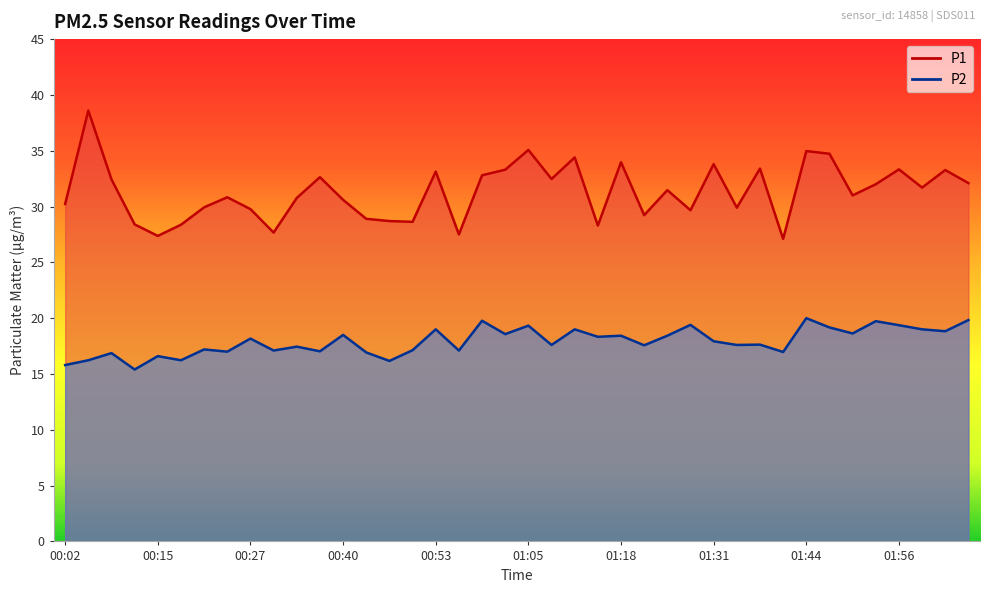

Reading right to left, extract all data points from this chart.

P1: 32.1	33.3	31.7	33.3	32.0	31.0	34.7	35.0	27.1	33.4	29.9	33.8	29.7	31.5	29.2	34.0	28.3	34.4	32.5	35.1	33.3	32.8	27.5	33.1	28.6	28.7	28.9	30.6	32.6	30.8	27.7	29.8	30.8	29.9	28.4	27.4	28.4	32.4	38.6	30.2
P2: 19.8	18.8	19.0	19.4	19.7	18.6	19.2	20.0	17.0	17.6	17.6	17.9	19.4	18.4	17.6	18.4	18.3	19.0	17.6	19.3	18.6	19.8	17.1	19.0	17.1	16.2	16.9	18.5	17.0	17.4	17.1	18.2	17.0	17.2	16.2	16.6	15.4	16.9	16.2	15.8